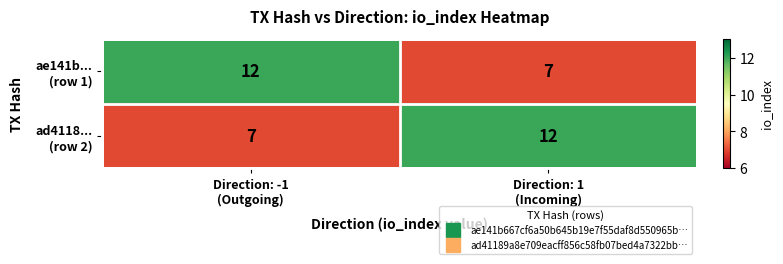

What is the difference between the highest and lowest values at Direction: 1
(Incoming)?

5